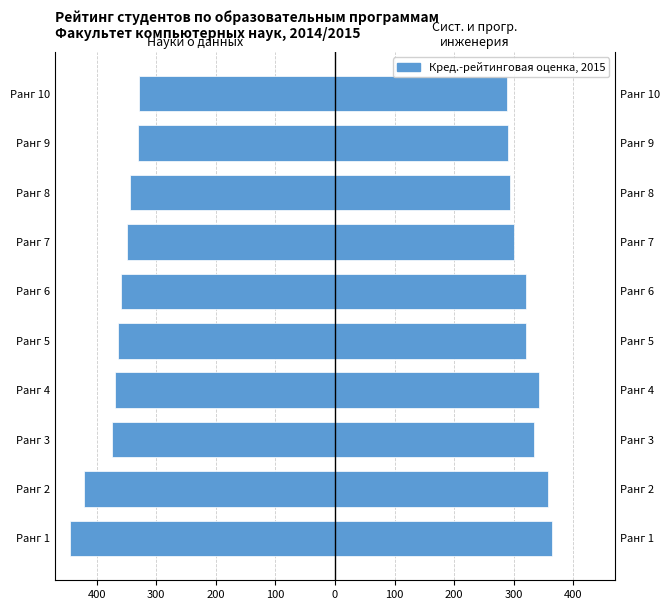

True or false: Науки о данных has a value of -758.5 at Ранг 1.

False